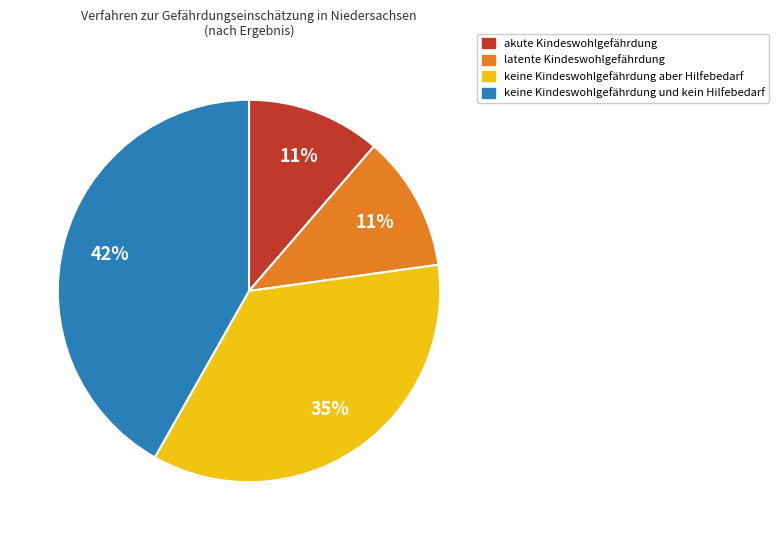

To the nearest percent, what is the average slice percentage?

25%